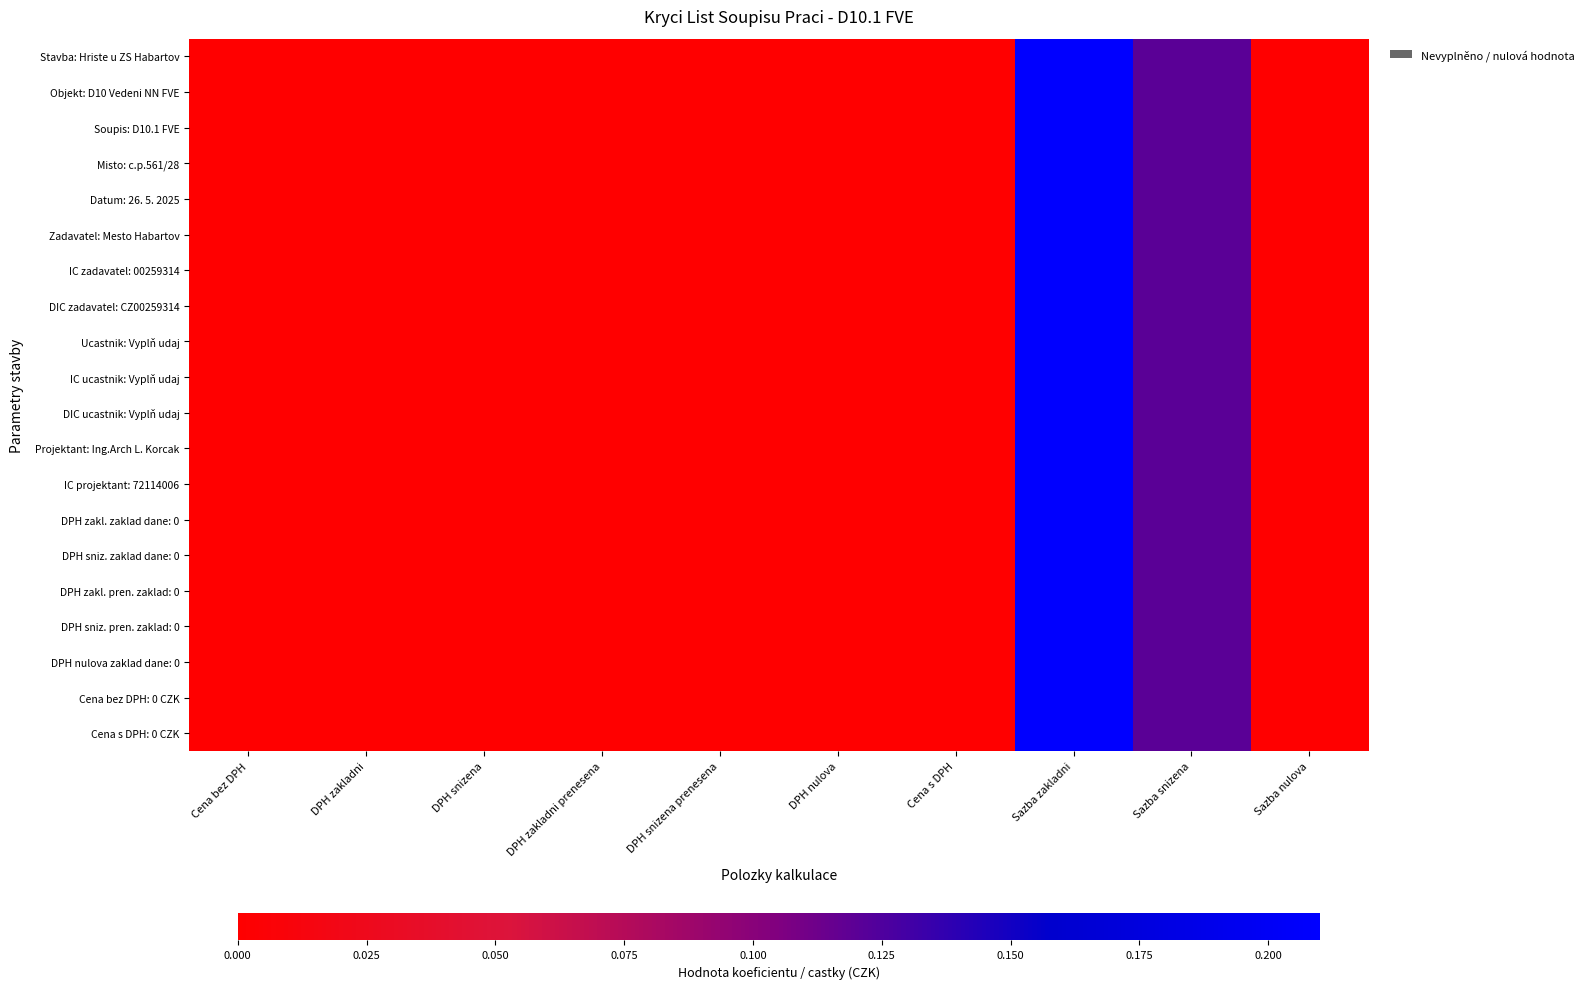

At which category does the chart reach its minimum across all series?

Cena bez DPH